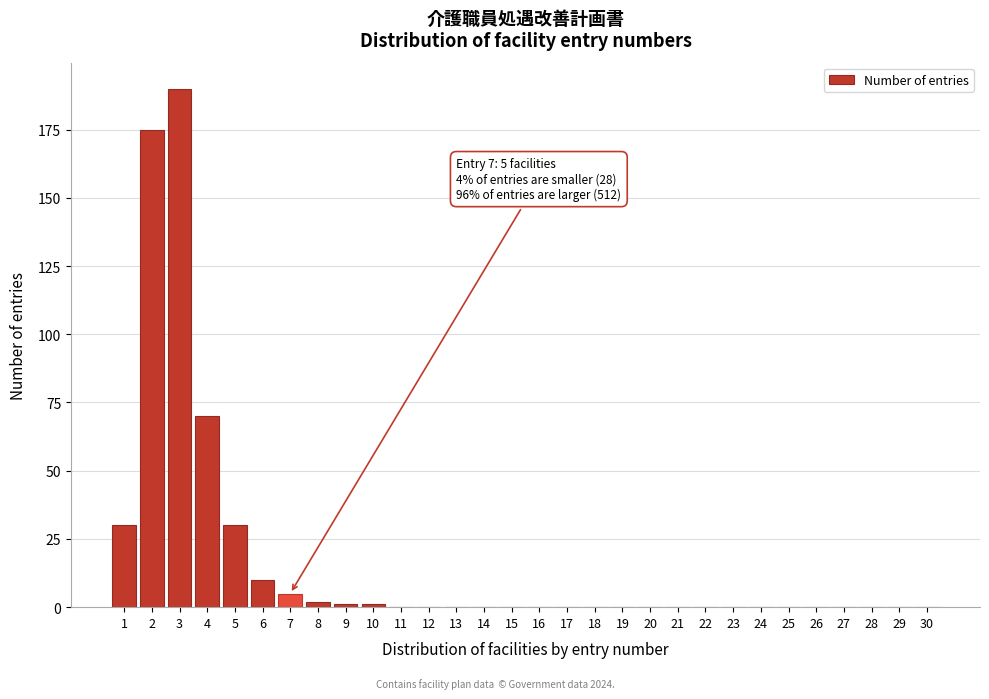

Reading right to left, extract all data points from this chart.

30=0	29=0	28=0	27=0	26=0	25=0	24=0	23=0	22=0	21=0	20=0	19=0	18=0	17=0	16=0	15=0	14=0	13=0	12=0	11=0	10=1	9=1	8=2	7=5	6=10	5=30	4=70	3=190	2=175	1=30